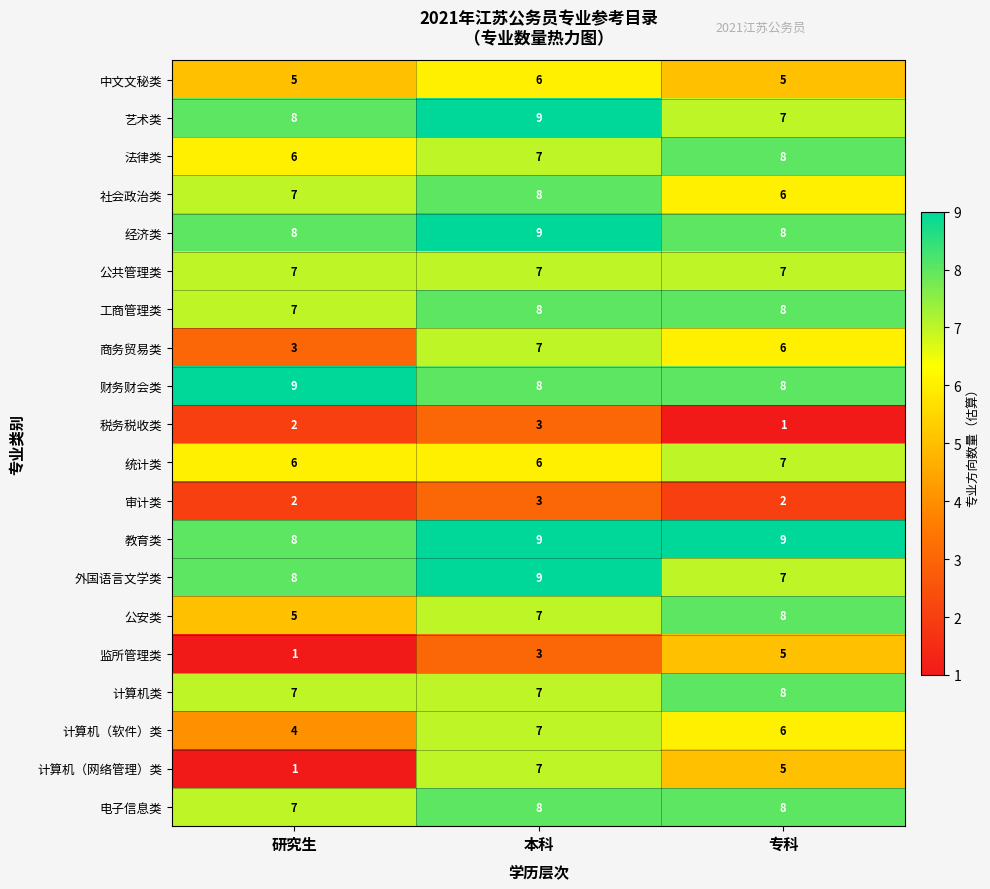

Rank the categories by 公安类 value from highest to lowest.

专科, 本科, 研究生